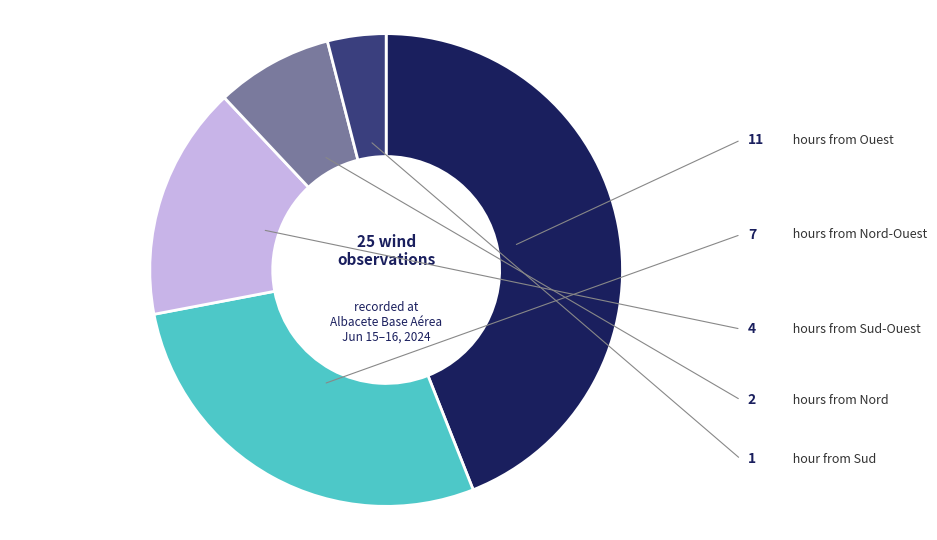

Is there a majority slice in this chart?

No